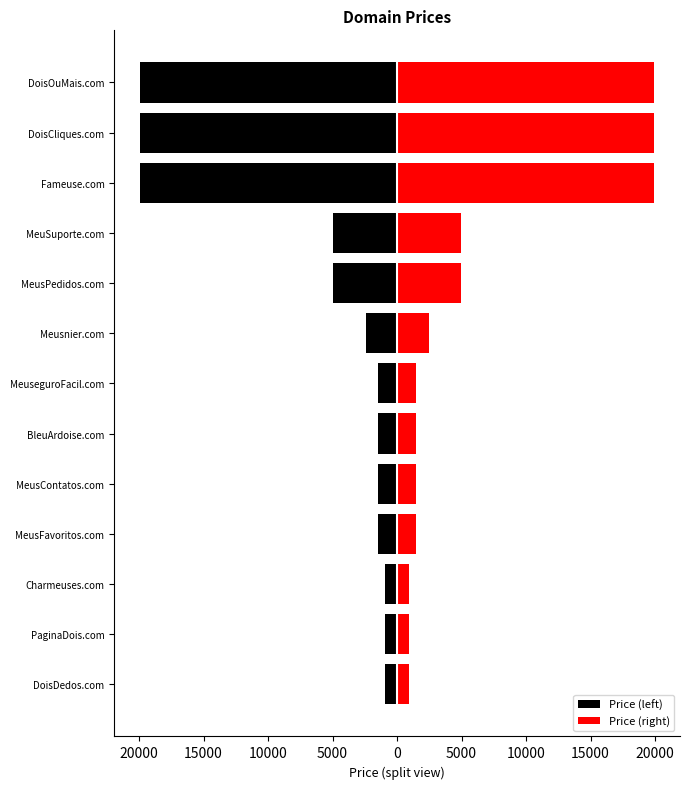

Is it true that Price (left) equals -7412 at DoisOuMais.com?

False